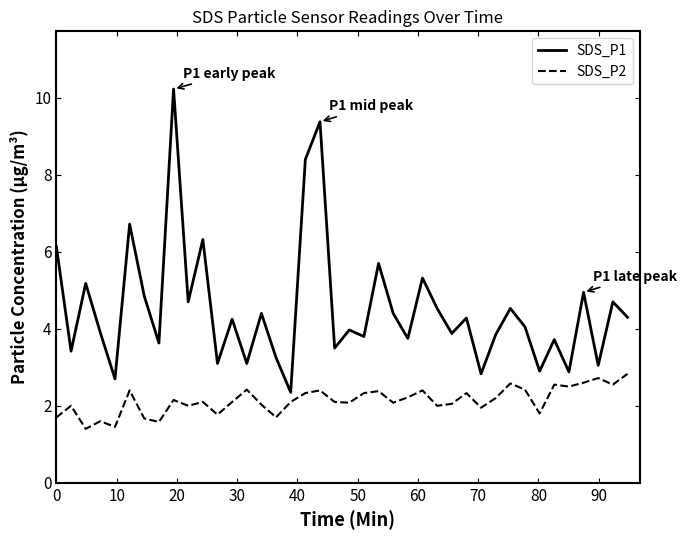

Which series has the largest total across all categories?

SDS_P1